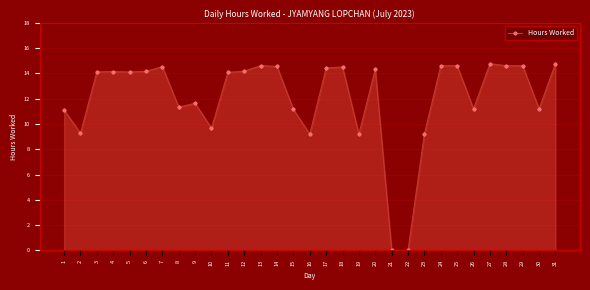

What is the greatest value displayed?

14.8